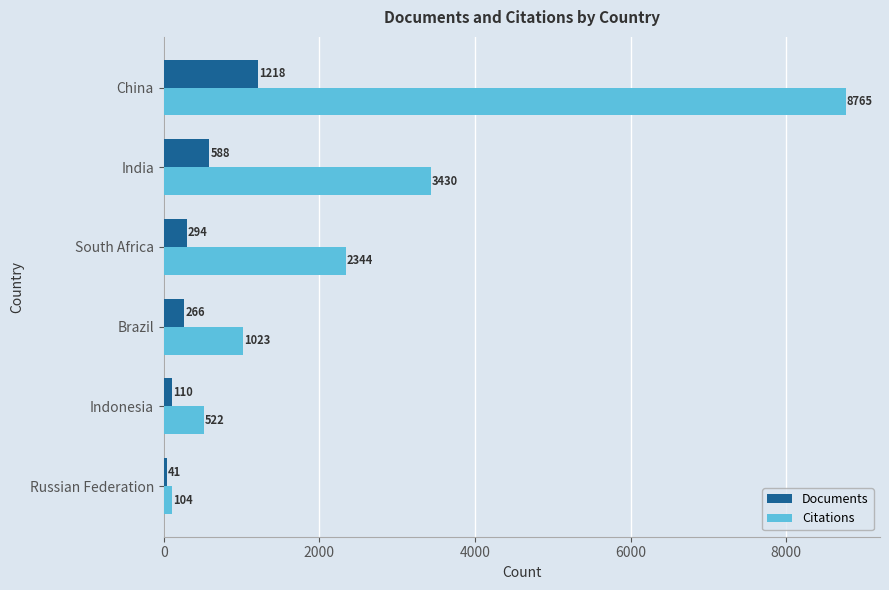

Which series changed the most between India and Russian Federation?

Citations